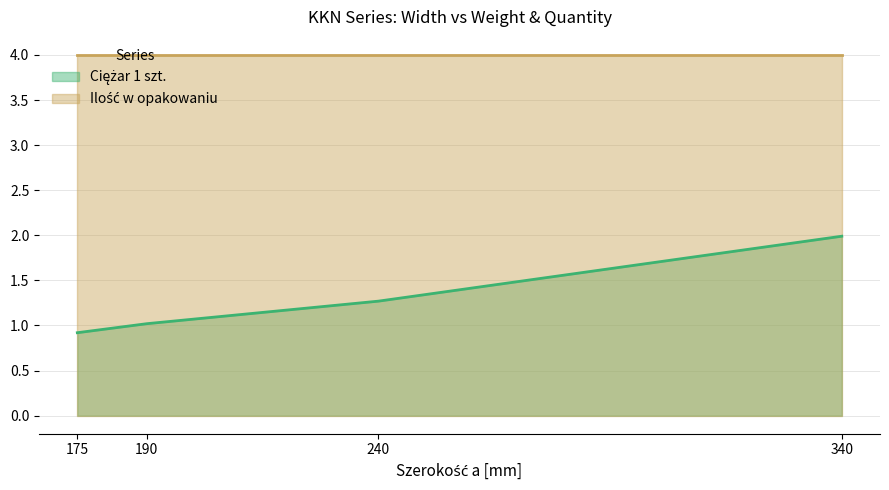

Rank the categories by value from highest to lowest.

340, 240, 190, 175